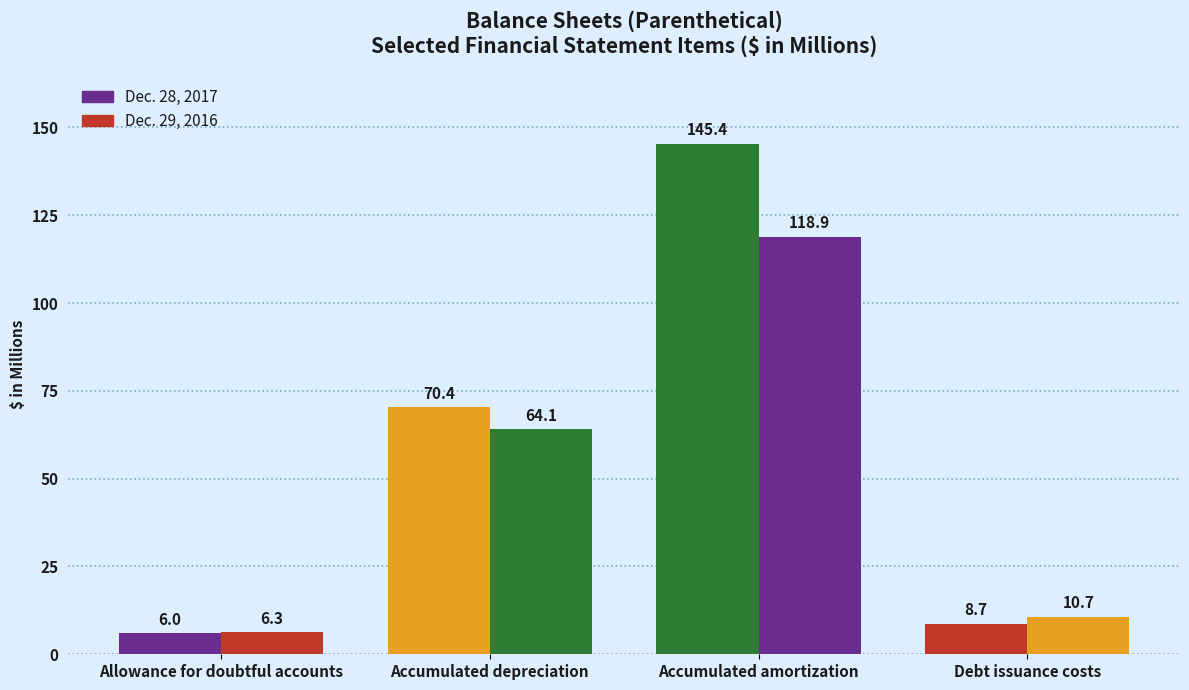

How many values in the Dec. 28, 2017 series exceed 70?

2